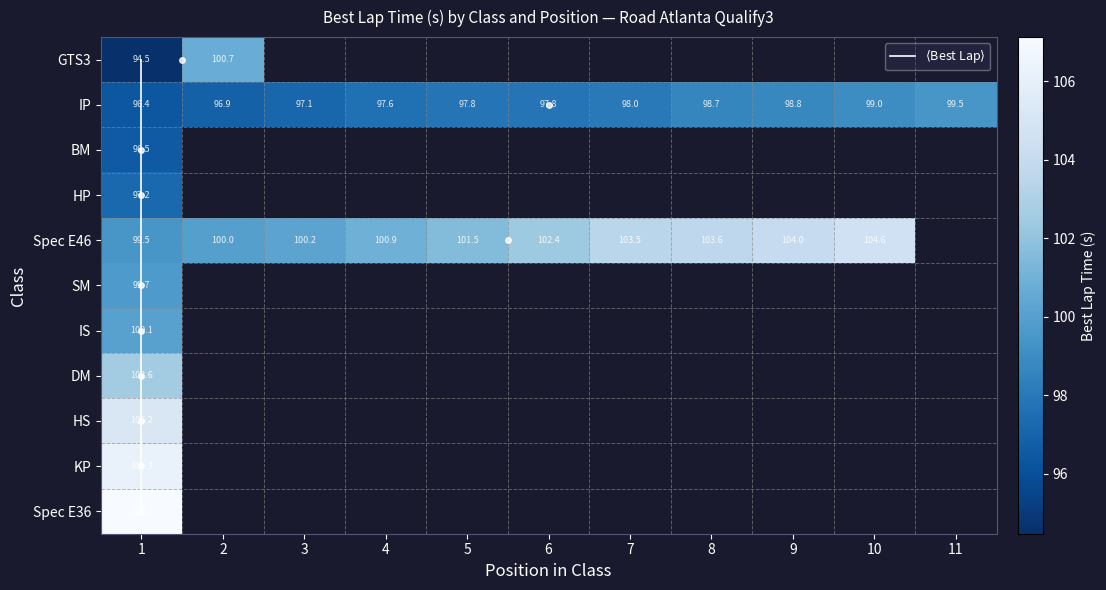

At how many categories does at least one series exceed 77?

11